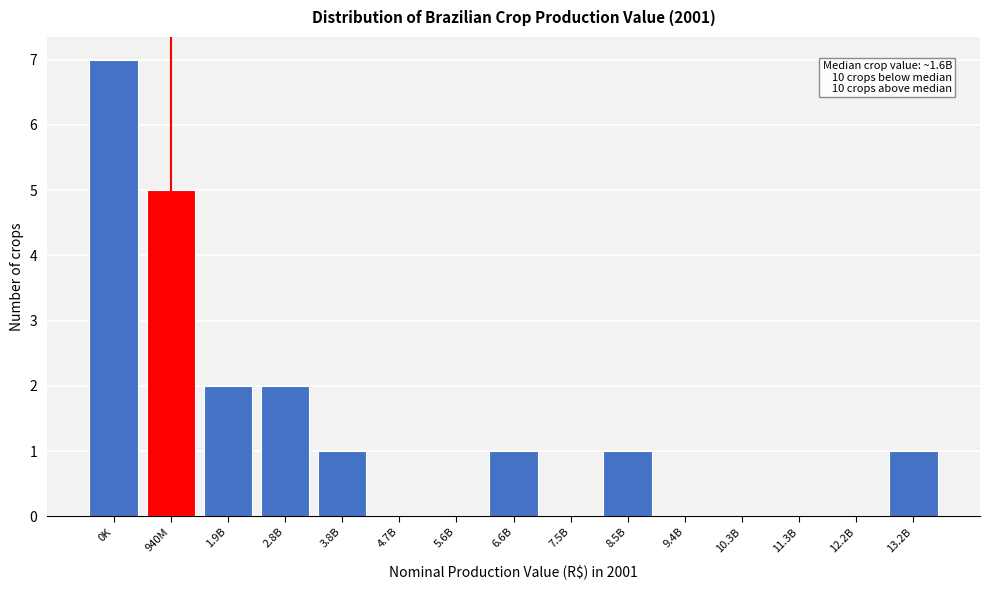

Reading right to left, list all the values displayed in this chart.

13.2B=1	12.2B=0	11.3B=0	10.3B=0	9.4B=0	8.5B=1	7.5B=0	6.6B=1	5.6B=0	4.7B=0	3.8B=1	2.8B=2	1.9B=2	940M=5	0K=7